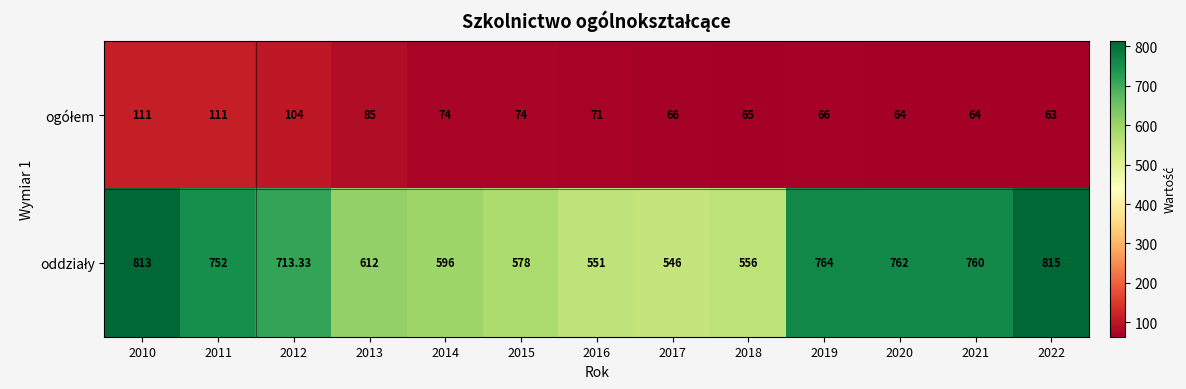

What is the spread (max minus min) of values at 2018?

491.0